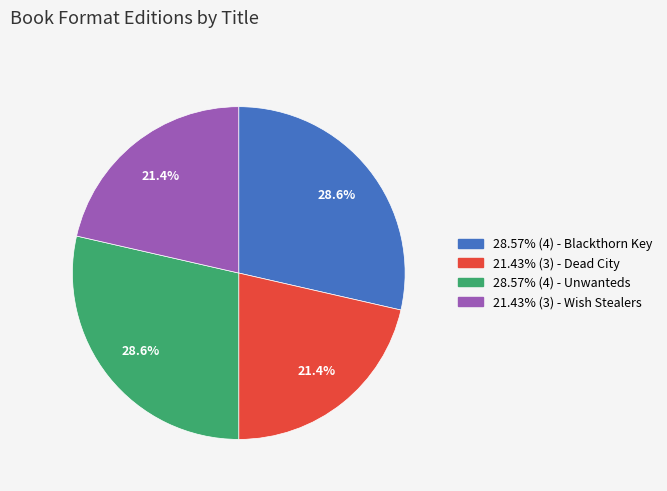

Does any single category account for the majority?

No